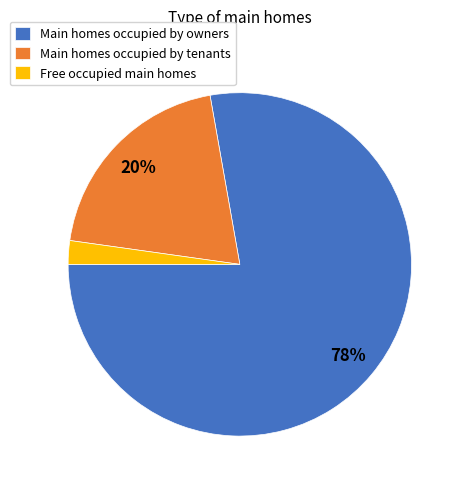

Between Free occupied main homes and Main homes occupied by tenants, which is larger?

Main homes occupied by tenants